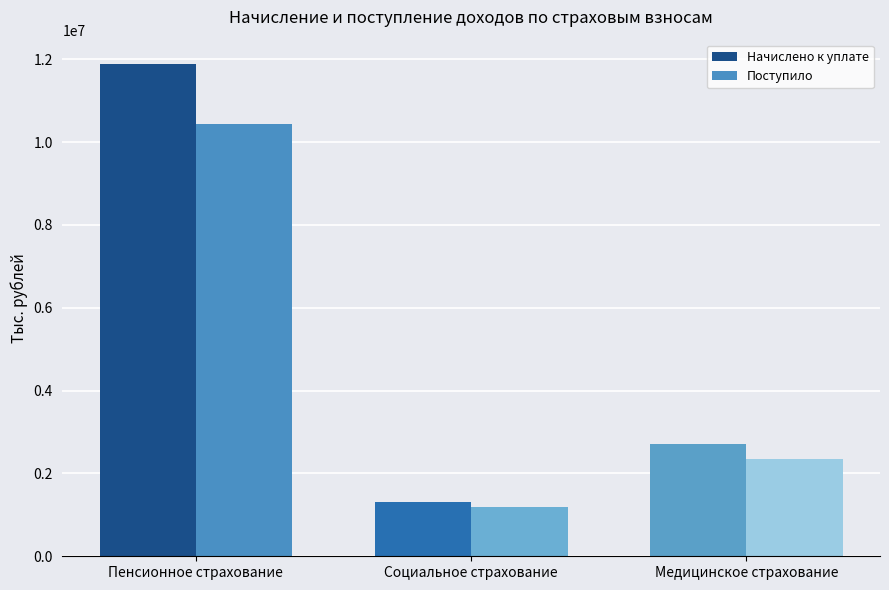

The value of Поступило at Пенсионное страхование is 16425986. True or false?

False